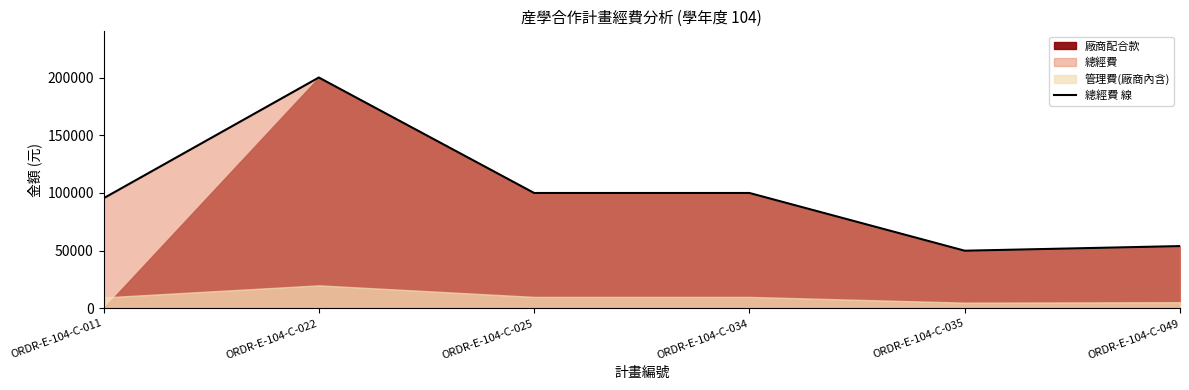

What is the difference between the values at ORDR-E-104-C-022 and ORDR-E-104-C-049?

146000